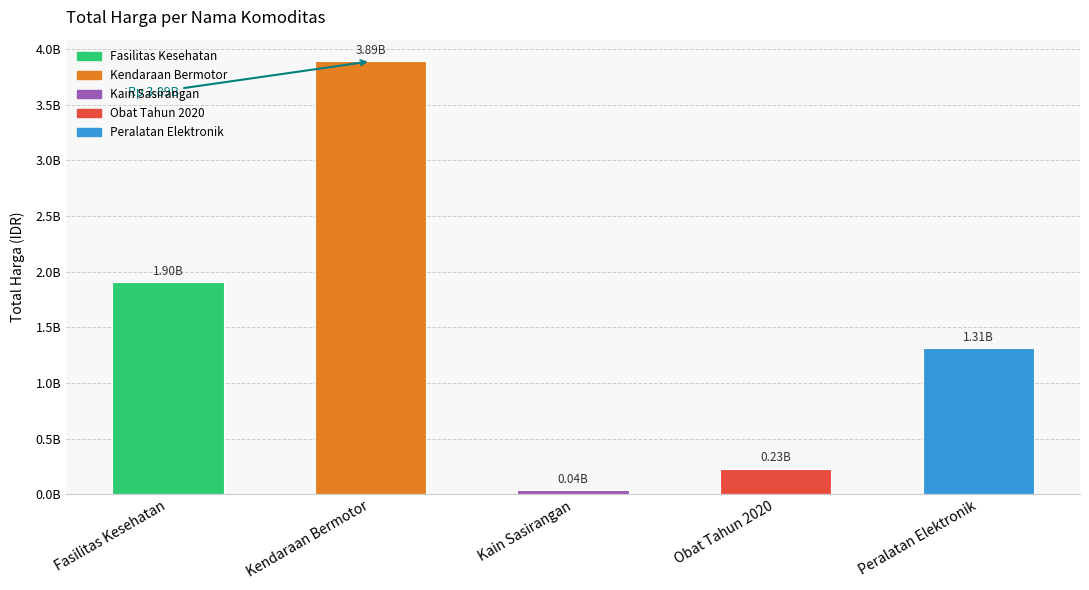

Which has a higher value, Kain Sasirangan or Fasilitas Kesehatan?

Fasilitas Kesehatan